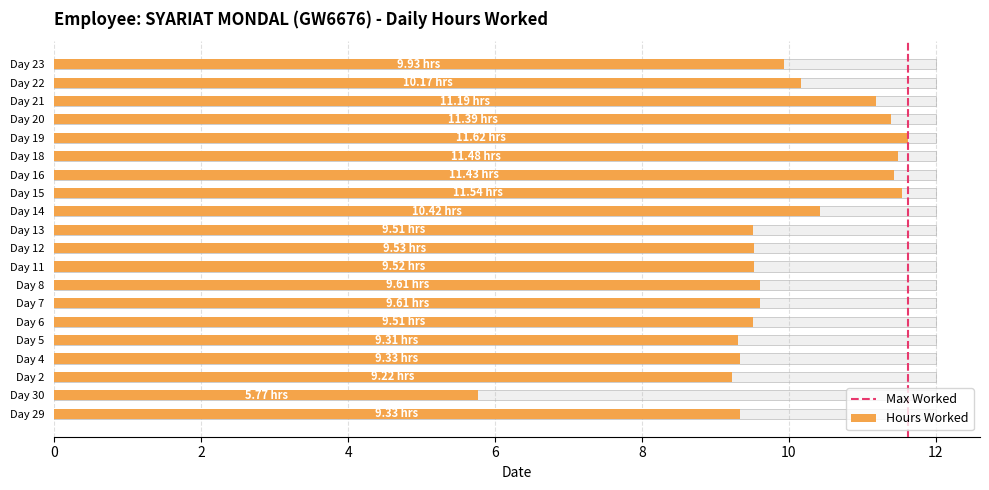

Reading left to right, what are all the values shown in this chart?

9.3	5.8	9.2	9.3	9.3	9.5	9.6	9.6	9.5	9.5	9.5	10.4	11.5	11.4	11.5	11.6	11.4	11.2	10.2	9.9